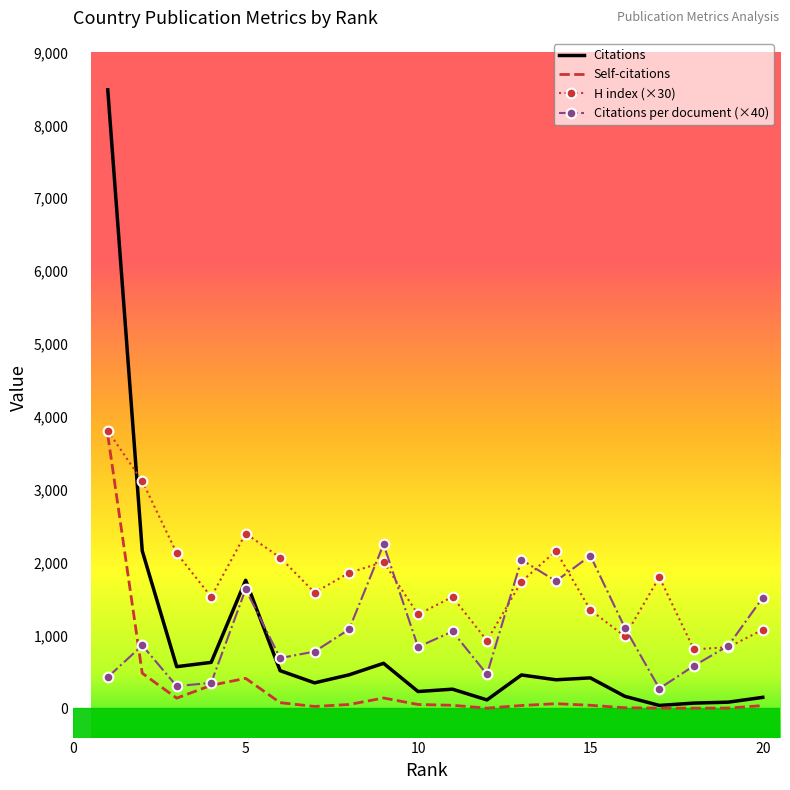

Which series has the widest spread of values?

Citations